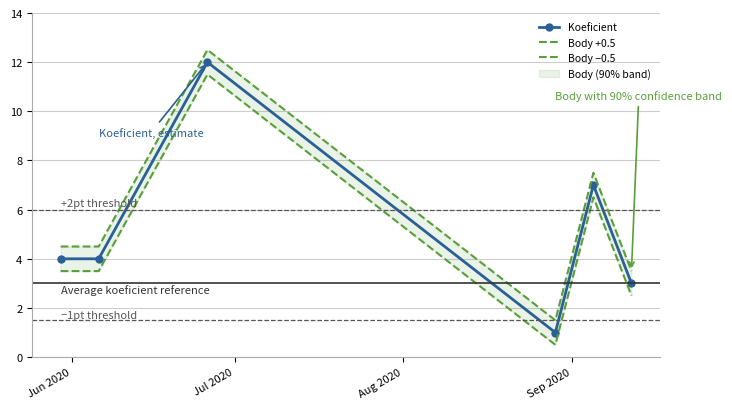

What is the value of the Koeficient point at the 2nd from the left?

4